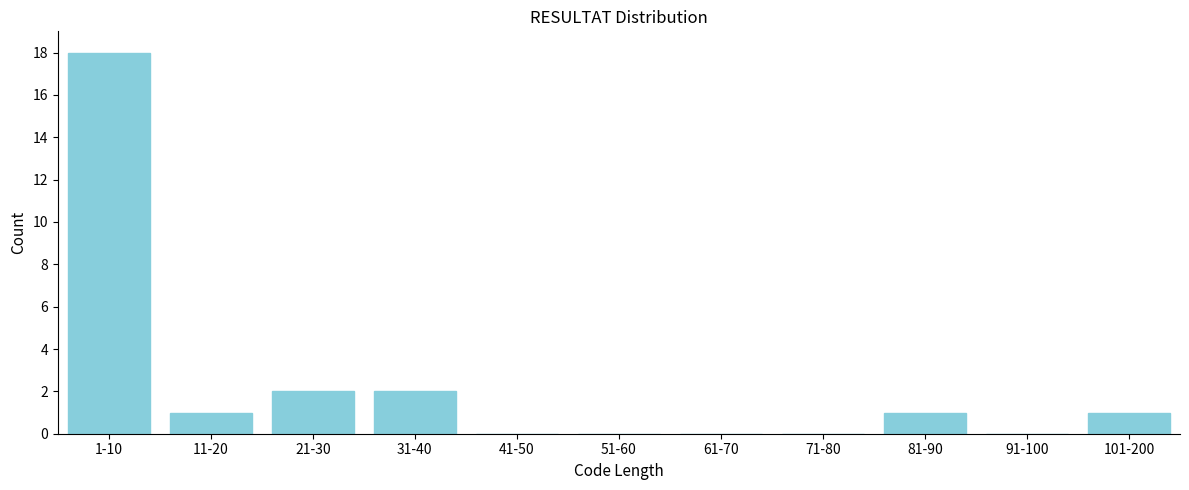

Reading left to right, transcribe all the data shown in this chart.

1-10=18	11-20=1	21-30=2	31-40=2	41-50=0	51-60=0	61-70=0	71-80=0	81-90=1	91-100=0	101-200=1